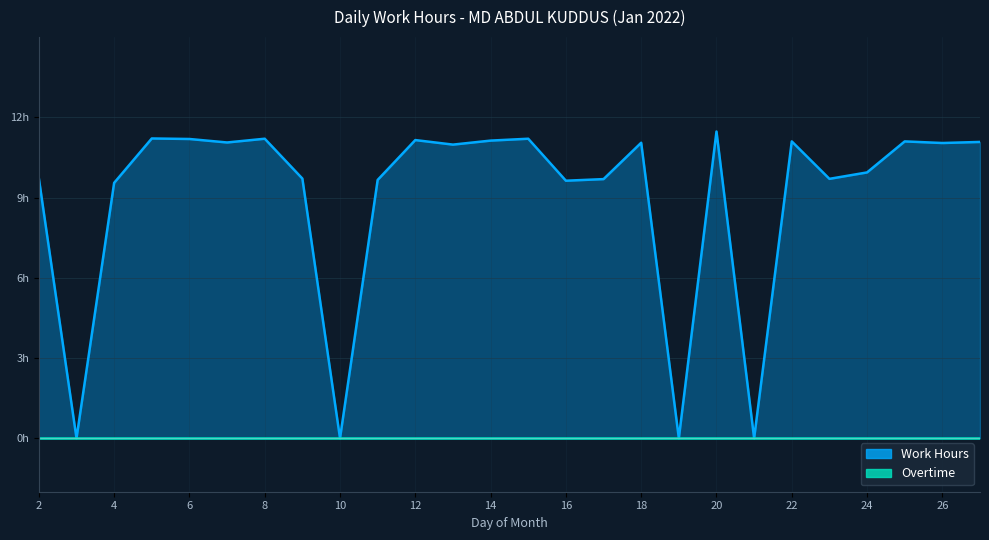

How many data points are less than 11?

13